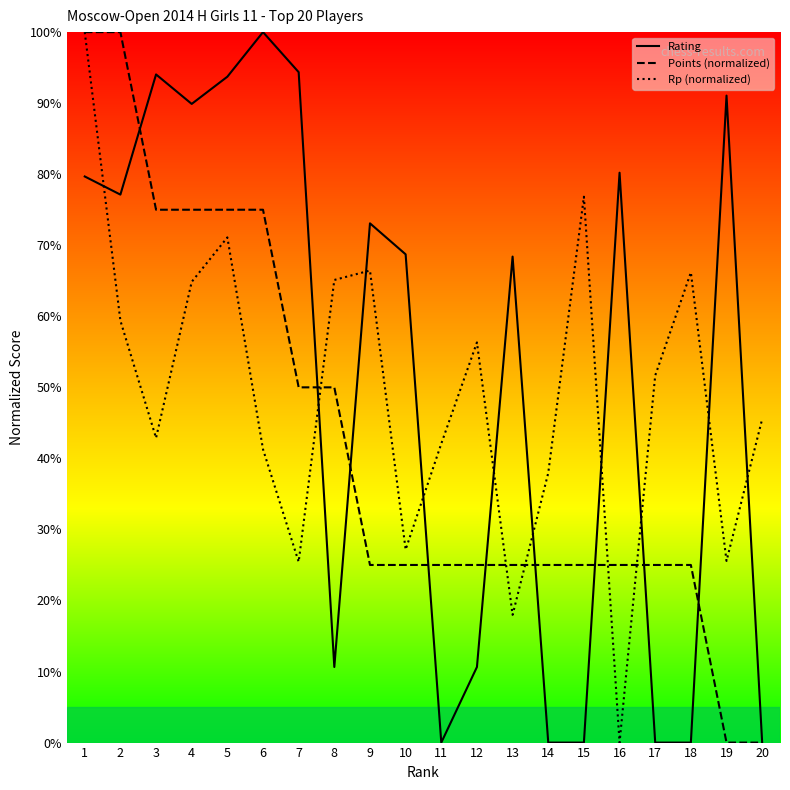

Reading left to right, extract all data points from this chart.

Rating: 79.7	77.1	94.0	89.9	93.7	100.0	94.4	10.6	73.1	68.7	0.0	10.6	68.4	0.0	0.0	80.2	0.0	0.0	91.1	0.0
Points (normalized): 100.0	100.0	75.0	75.0	75.0	75.0	50.0	50.0	25.0	25.0	25.0	25.0	25.0	25.0	25.0	25.0	25.0	25.0	0.0	0.0
Rp (normalized): 100.0	59.4	42.9	64.8	71.1	41.3	25.4	65.1	66.4	27.2	42.1	56.3	18.0	37.9	76.8	0.0	51.7	66.2	25.6	45.5